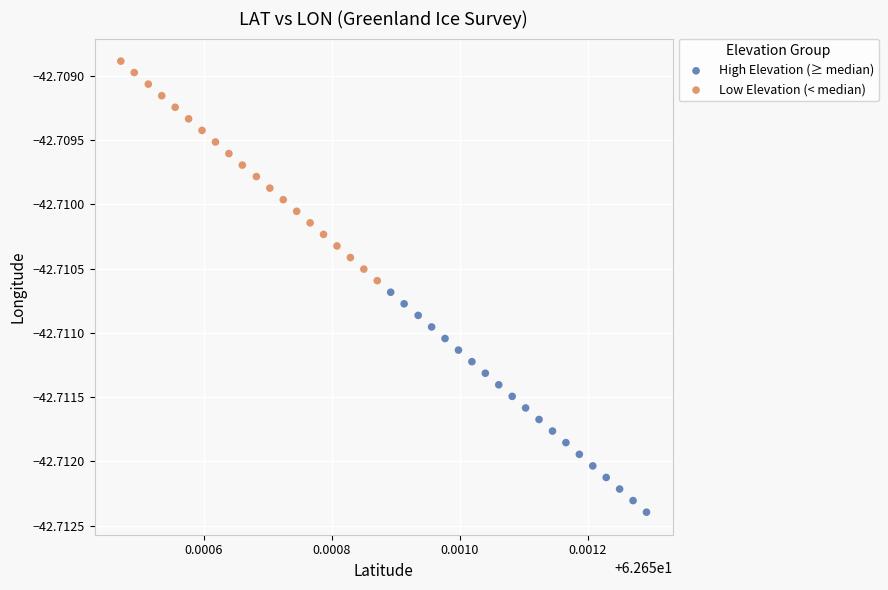

Which series has the widest spread of Y values?

High Elevation (≥ median)